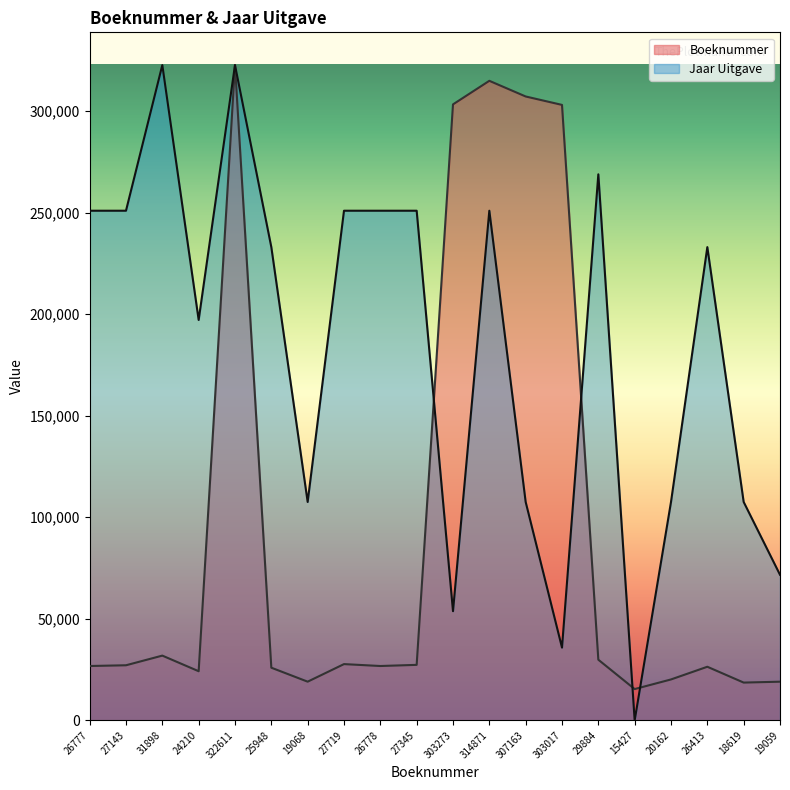

What position from the left is 31898?

3